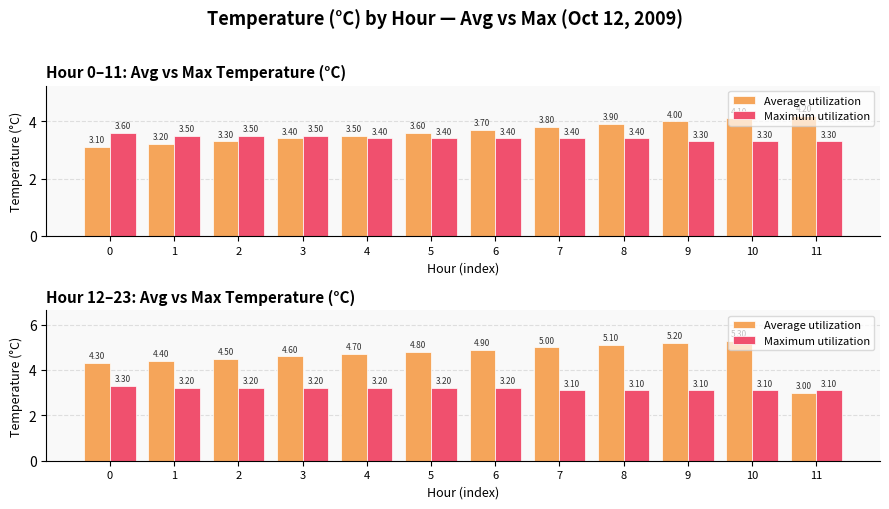

What is the total value across all series at 4?

7.9